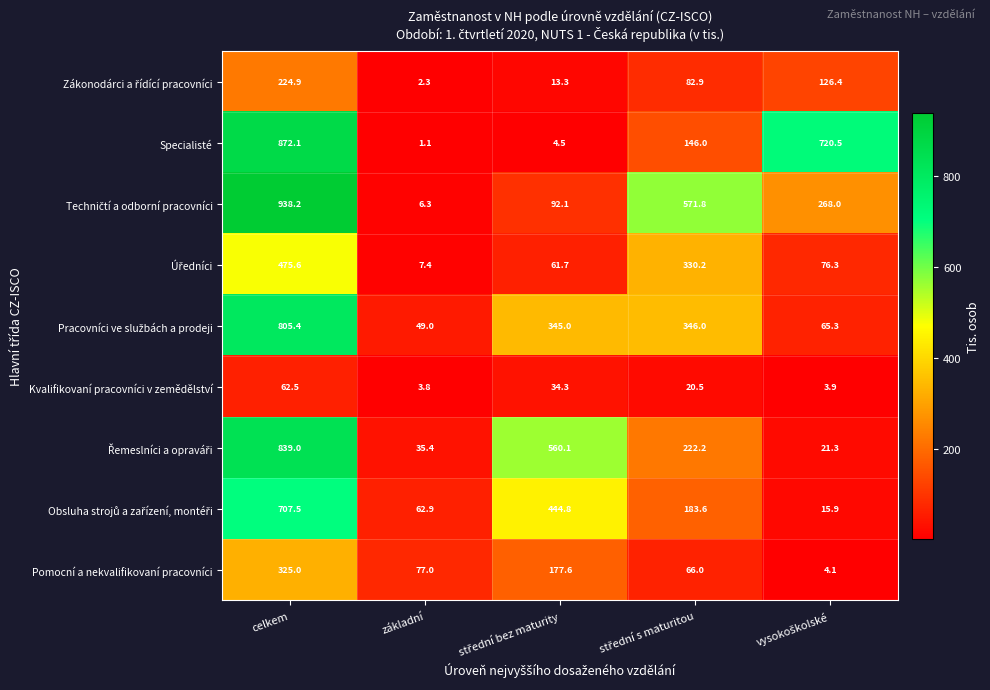

At which category is the sum across all series the highest?

celkem